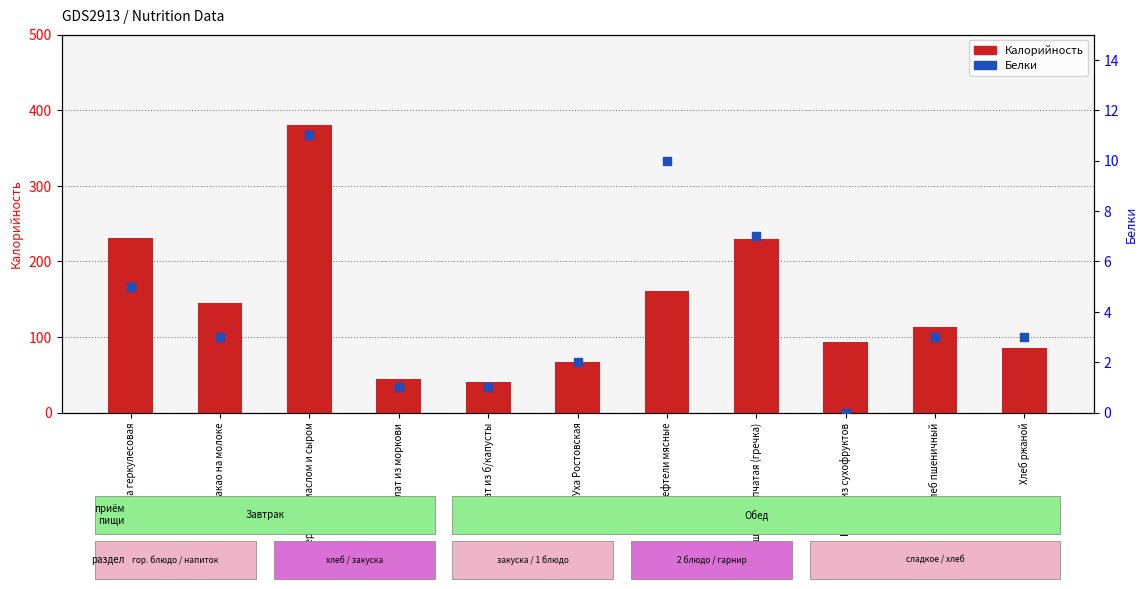

Is the value of Калорийность at Компот из сухофруктов greater than the value of Белки at Уха Ростовская?

Yes